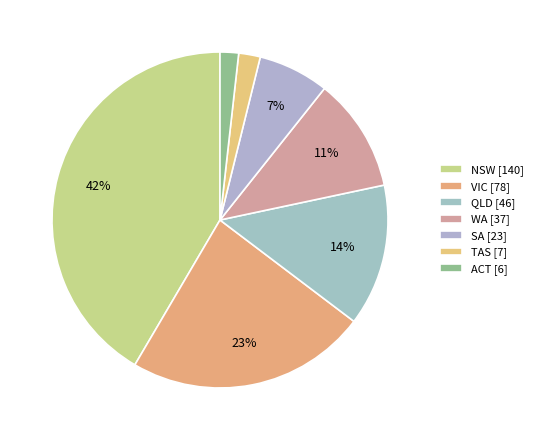

Count the number of slices in the pie.

7